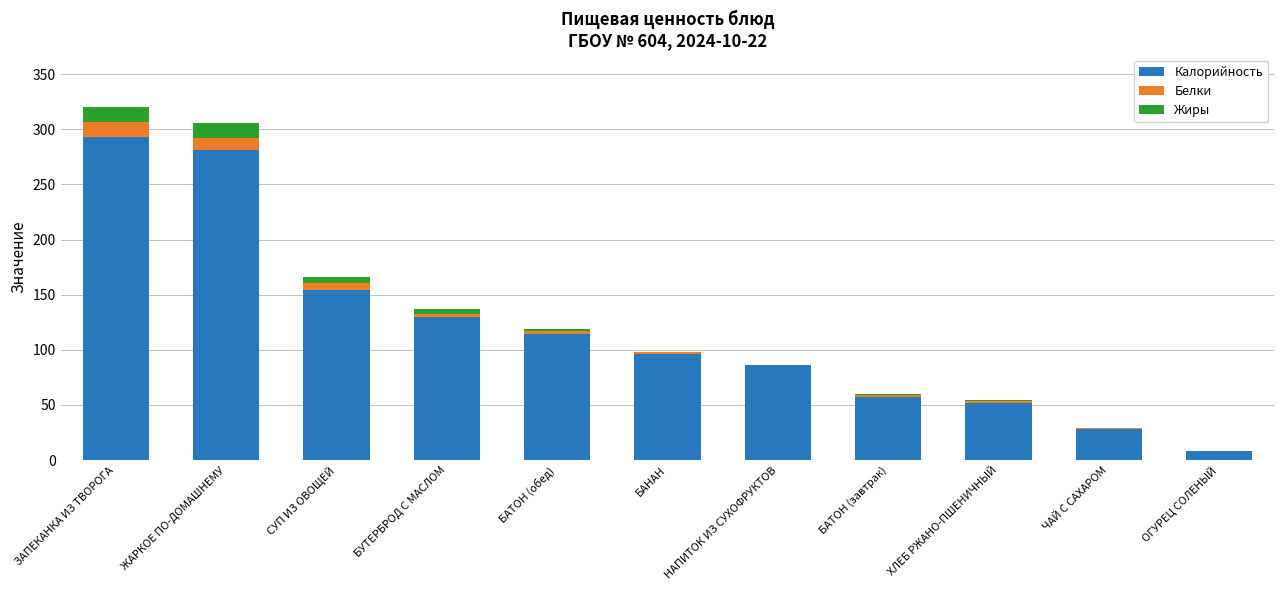

At which label is Калорийность closest to 150?

СУП ИЗ ОВОЩЕЙ